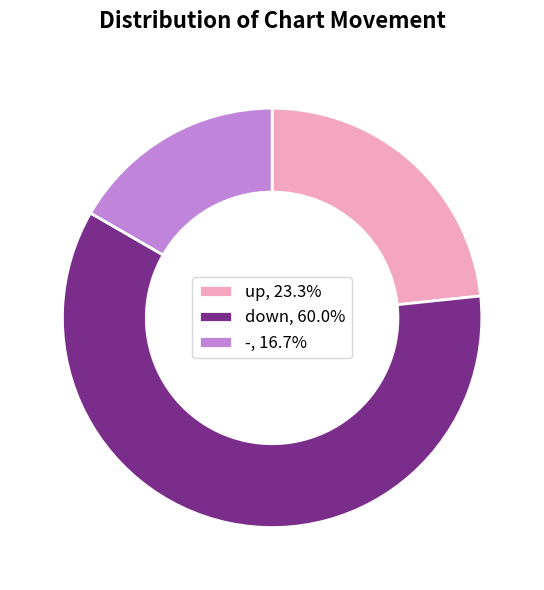

What is the majority slice?

down